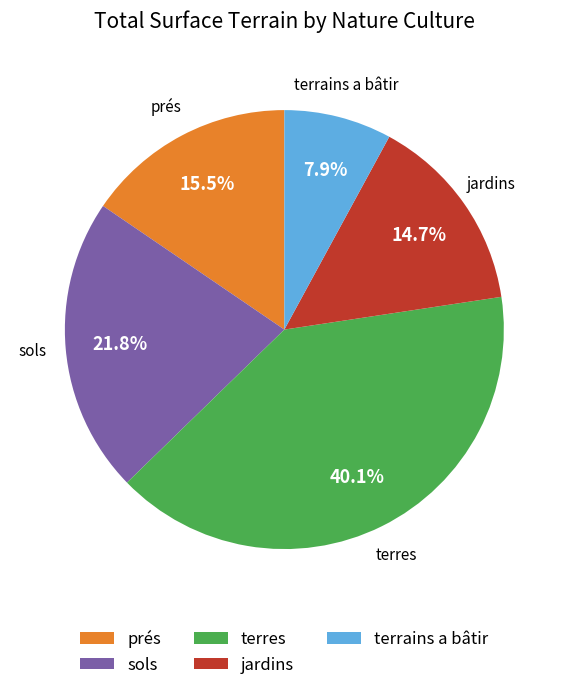

Does any single category account for the majority?

No